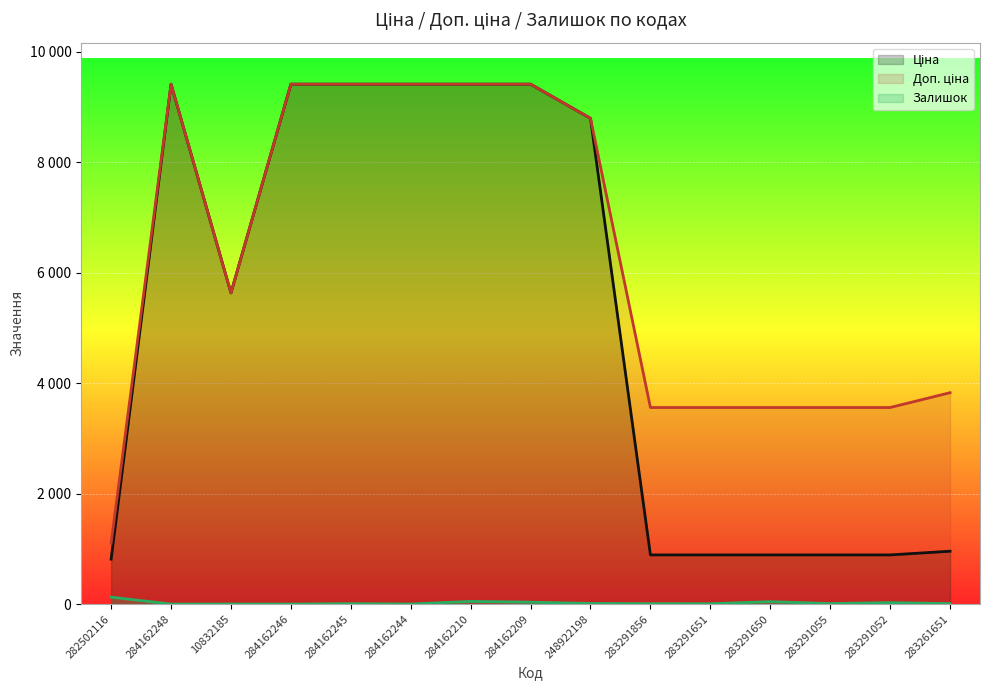

True or false: Ціна has a value of 3698.7 at 10832185.

False